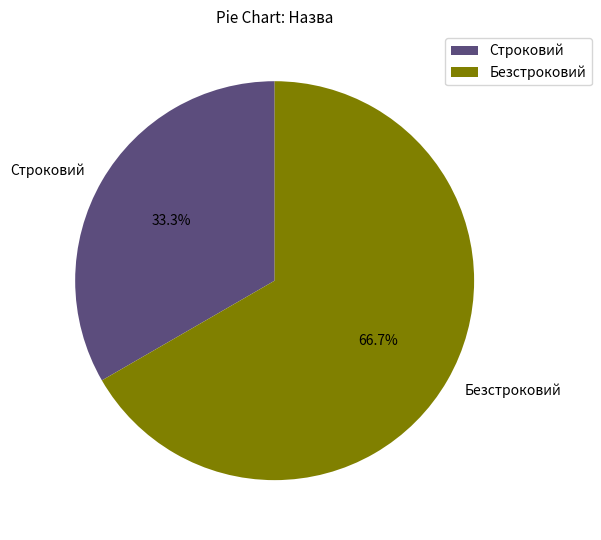

To the nearest percent, what is the difference between the Безстроковий and Строковий slice percentages?

33%